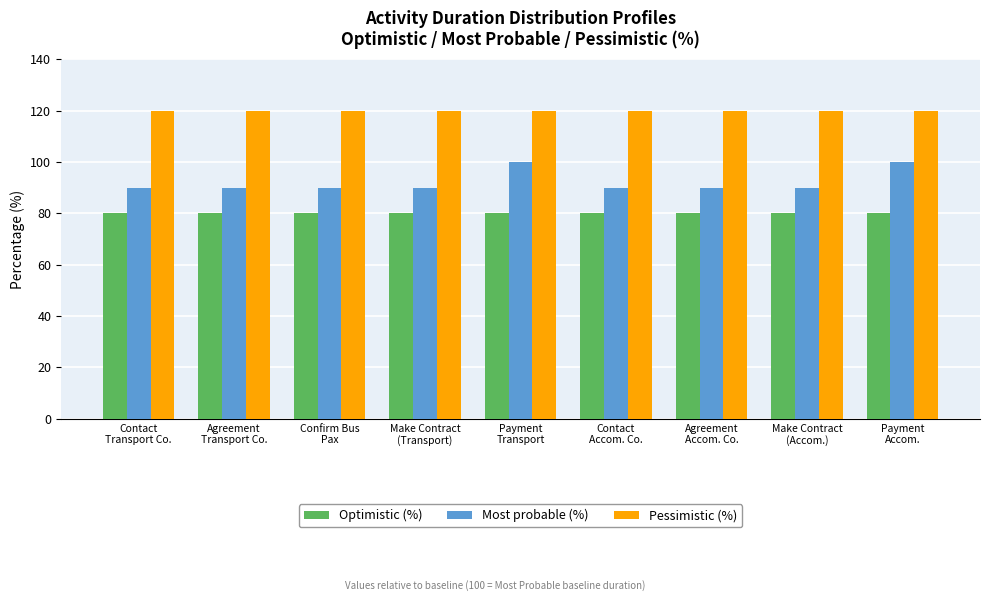

The Most probable (%) series shows 60 at Contact
Transport Co.. True or false?

False